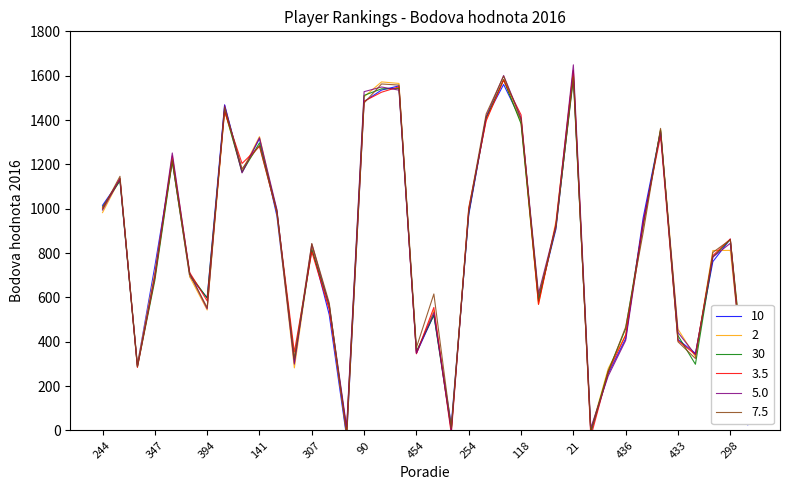

The 2 series shows 201.4 at 433. True or false?

False